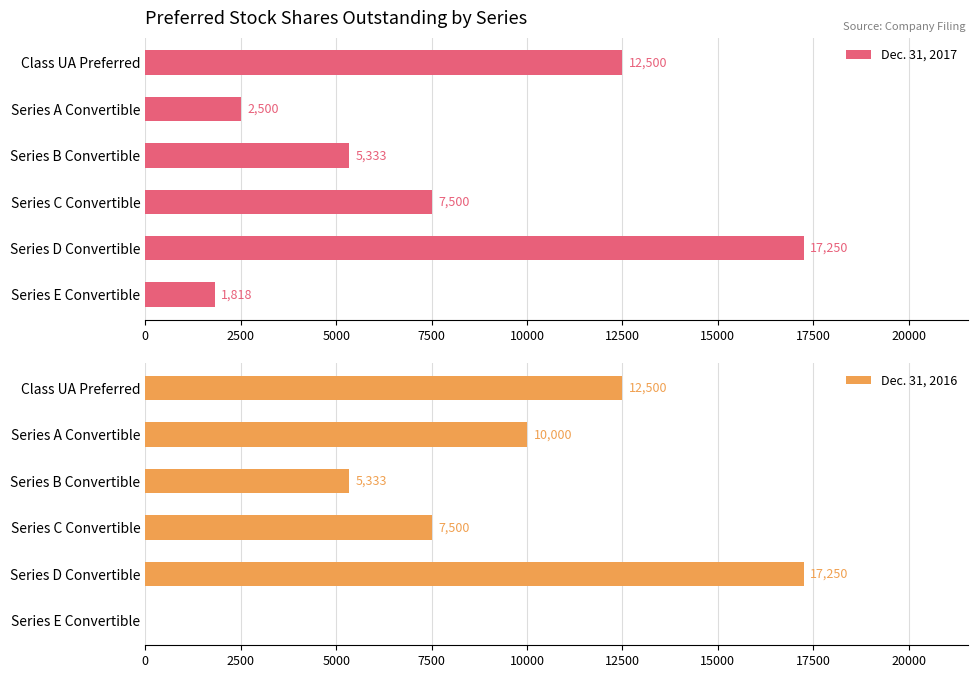

What is the value of the Dec. 31, 2017 bar at the 5th from the left?

17250